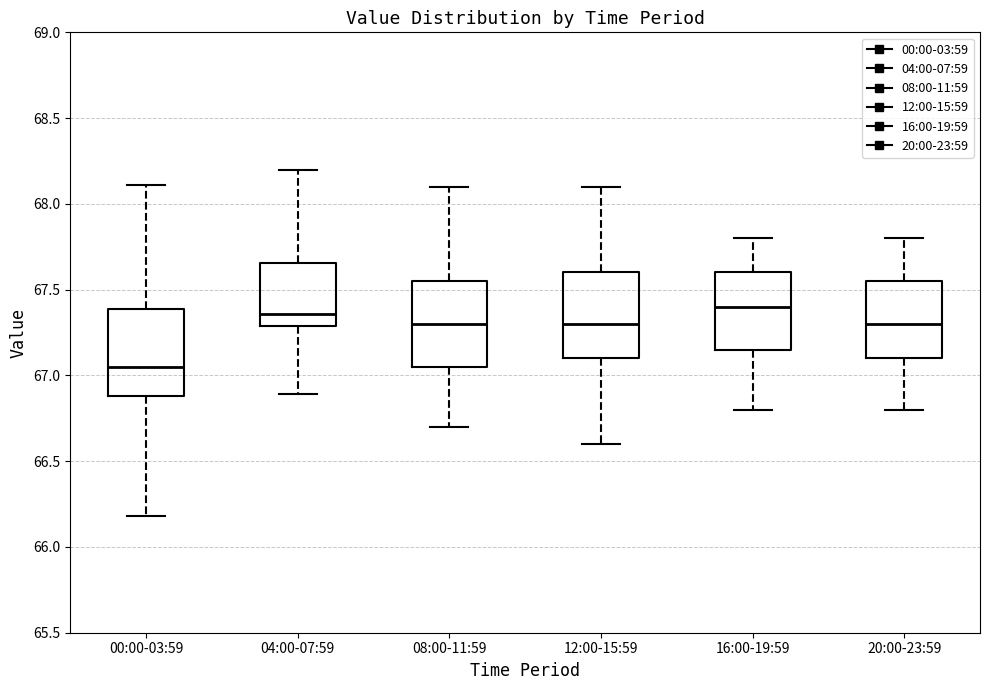

Reading left to right, transcribe this box plot: for each box, give where its median line is, the range the box spans, and where its two whiskers end, as read against the y-axis. The values are not printed on the chart, so give them approximately, as read against the axis.

00:00-03:59: median 67.05, box 66.90 to 67.40, whiskers 66.20 to 68.10
04:00-07:59: median 67.35, box 67.30 to 67.65, whiskers 66.90 to 68.20
08:00-11:59: median 67.30, box 67.05 to 67.55, whiskers 66.70 to 68.10
12:00-15:59: median 67.30, box 67.10 to 67.60, whiskers 66.60 to 68.10
16:00-19:59: median 67.40, box 67.15 to 67.60, whiskers 66.80 to 67.80
20:00-23:59: median 67.30, box 67.10 to 67.55, whiskers 66.80 to 67.80